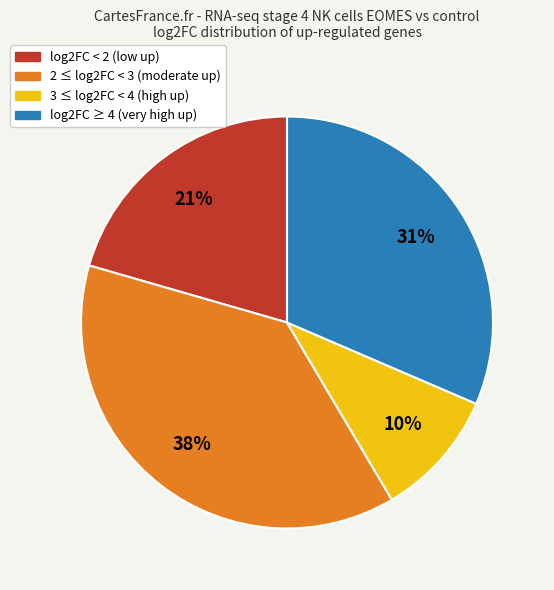

Which has a higher value, 2 ≤ log2FC < 3 (moderate up) or 3 ≤ log2FC < 4 (high up)?

2 ≤ log2FC < 3 (moderate up)